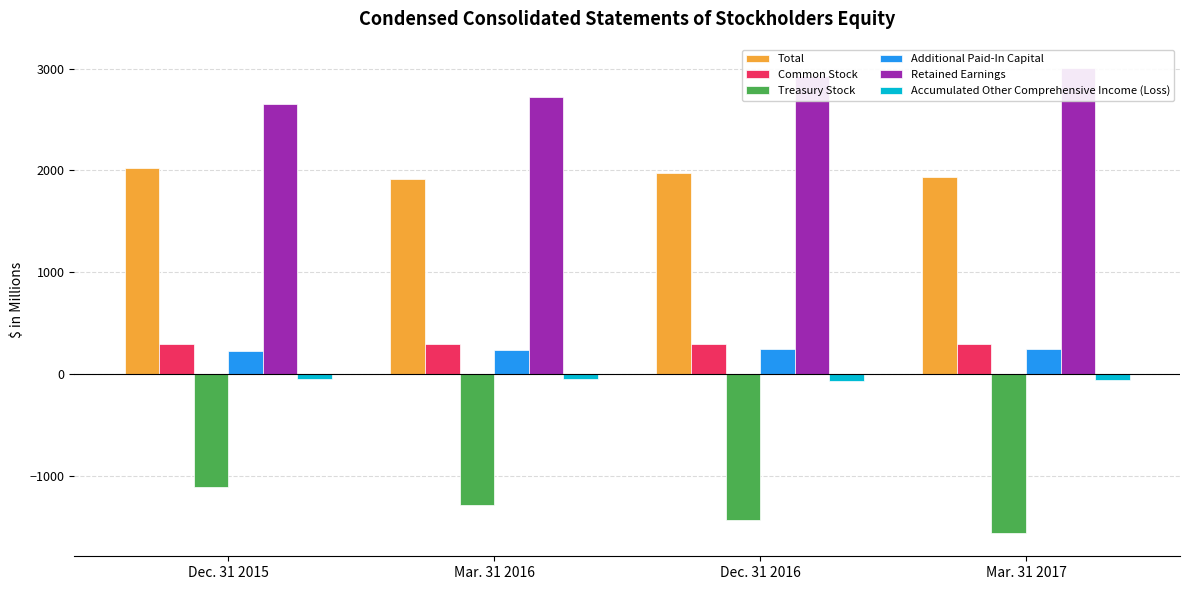

Reading right to left, transcribe all the data shown in this chart.

Total: 1935.7	1977.9	1920.3	2023.2
Common Stock: 292.8	292.8	292.8	292.8
Treasury Stock: -1559.1	-1428.5	-1281.3	-1103.7
Additional Paid-In Capital: 249.4	251.4	234.6	230.0
Retained Earnings: 3009.1	2926.0	2716.9	2650.0
Accumulated Other Comprehensive Income (Loss): -56.5	-63.8	-42.7	-45.9